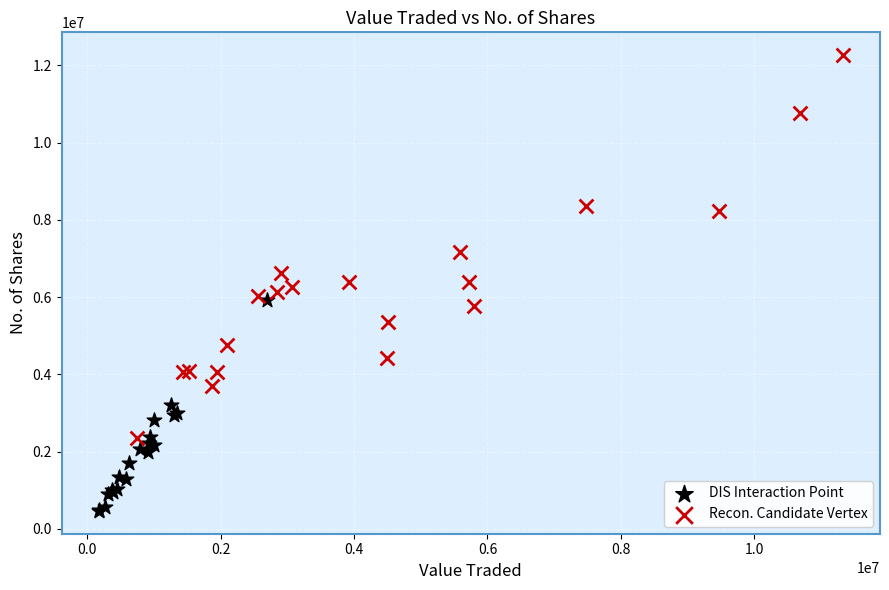

Which series has the widest spread of Y values?

Recon. Candidate Vertex